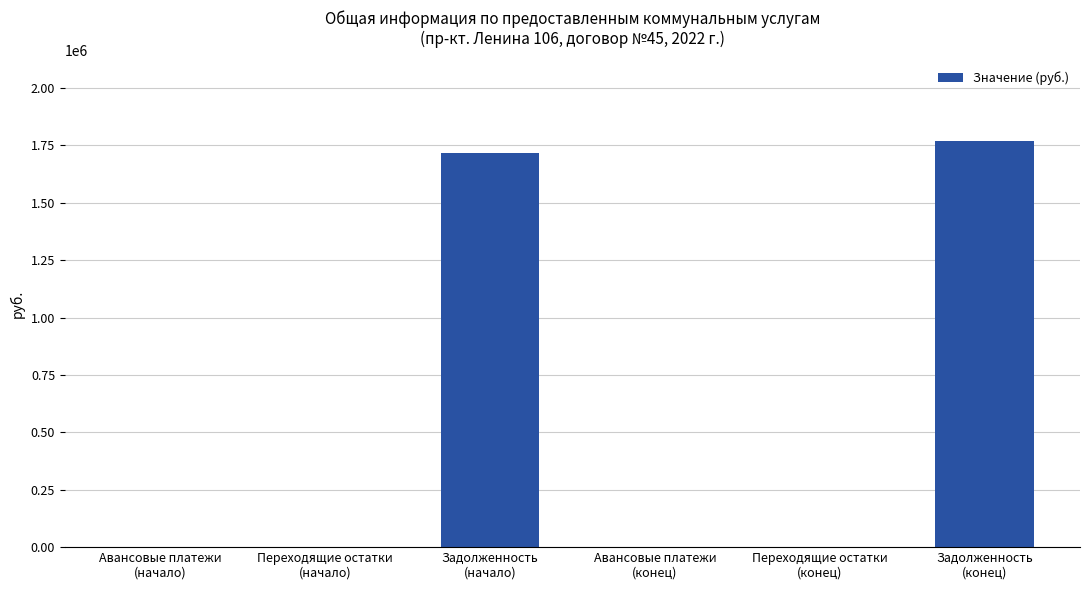

How many data points are above 0?

2